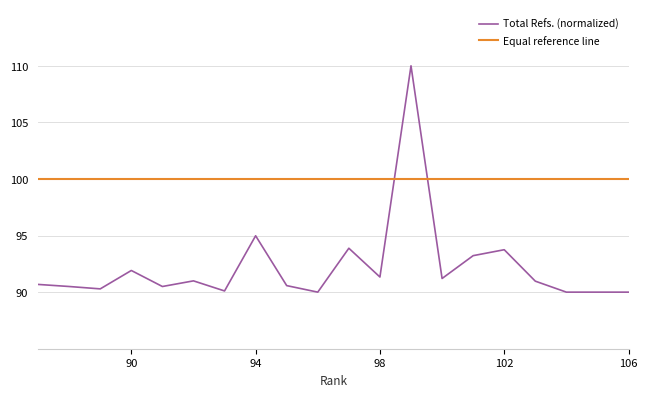

How many distinct data groups are displayed?

2